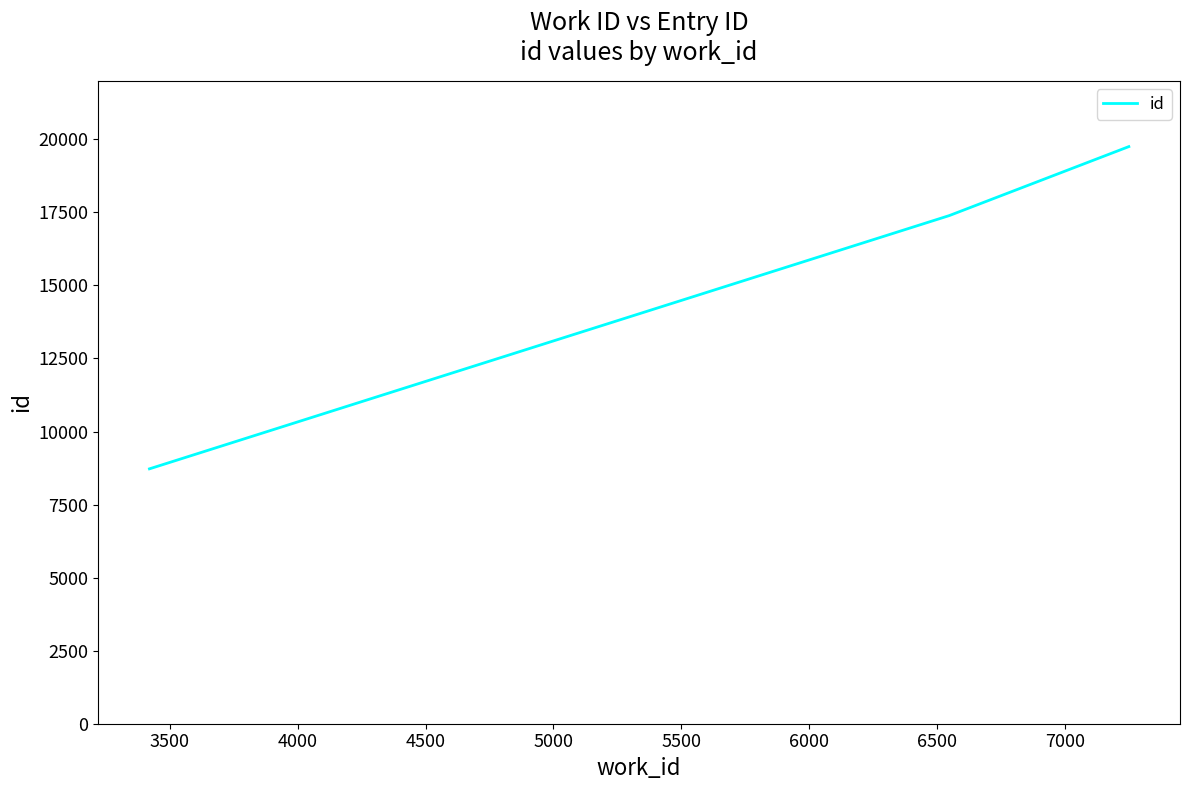

Reading right to left, extract all data points from this chart.

19749	17388	8722